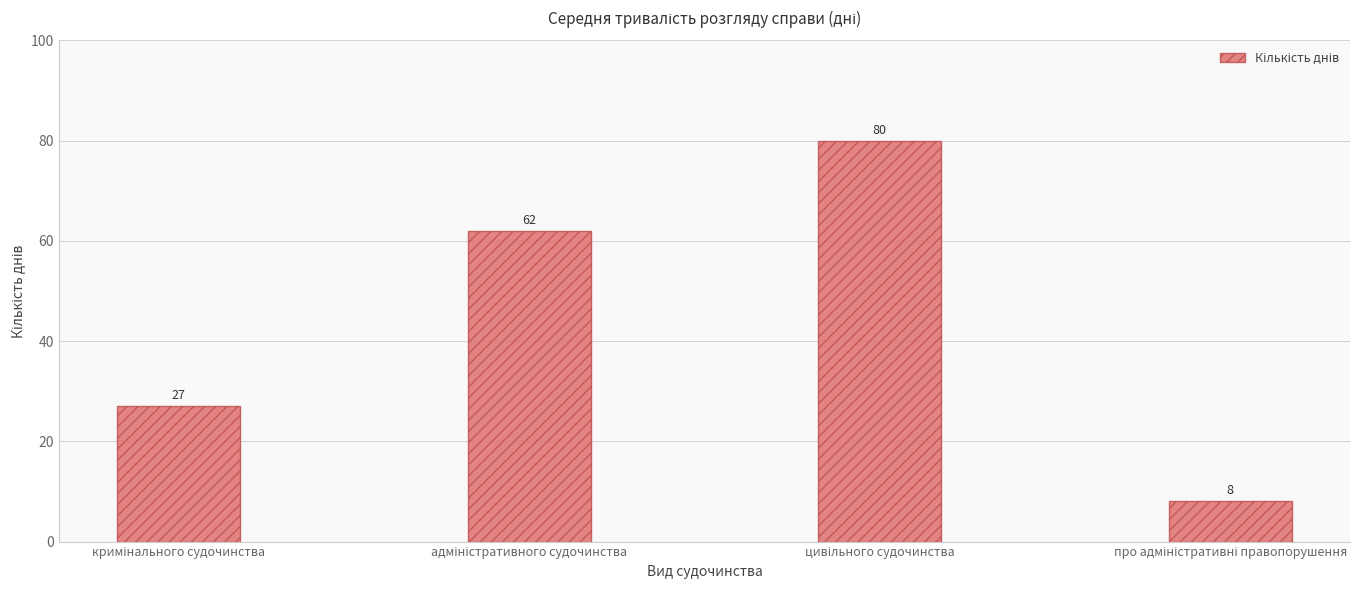

Reading left to right, what are all the values shown in this chart?

27	62	80	8